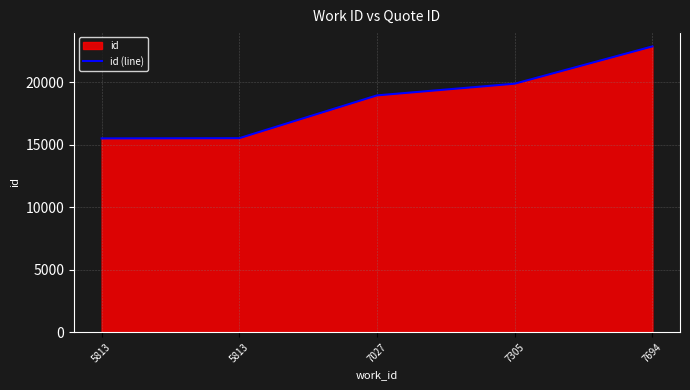

Reading left to right, list all the values displayed in this chart.

5813=15511	5813=15528	7027=18954	7305=19890	7694=22875